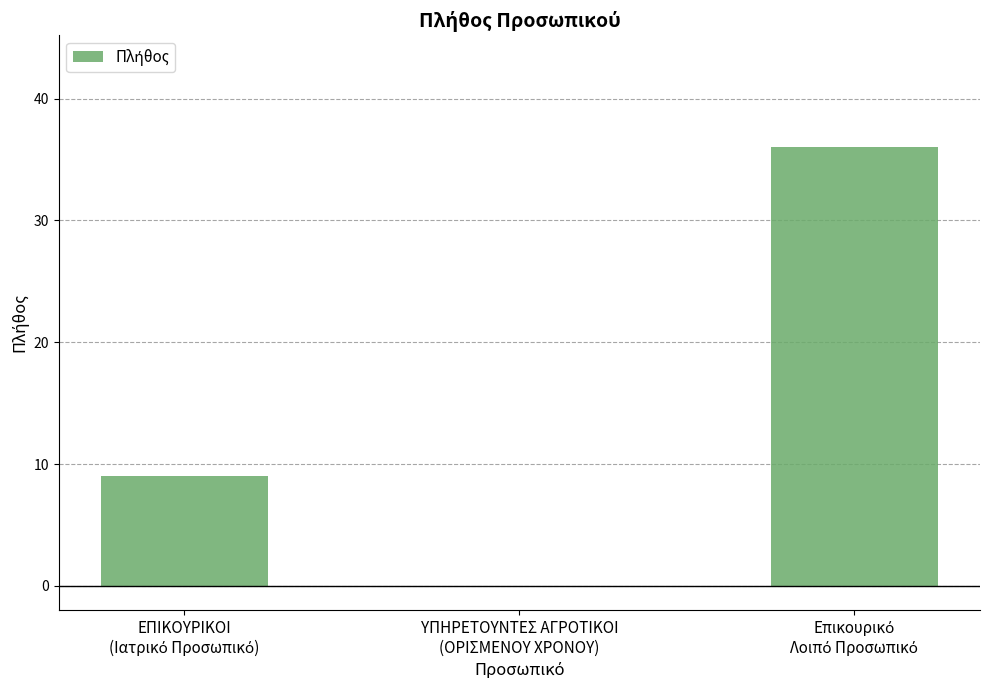

What is the greatest value displayed?

36